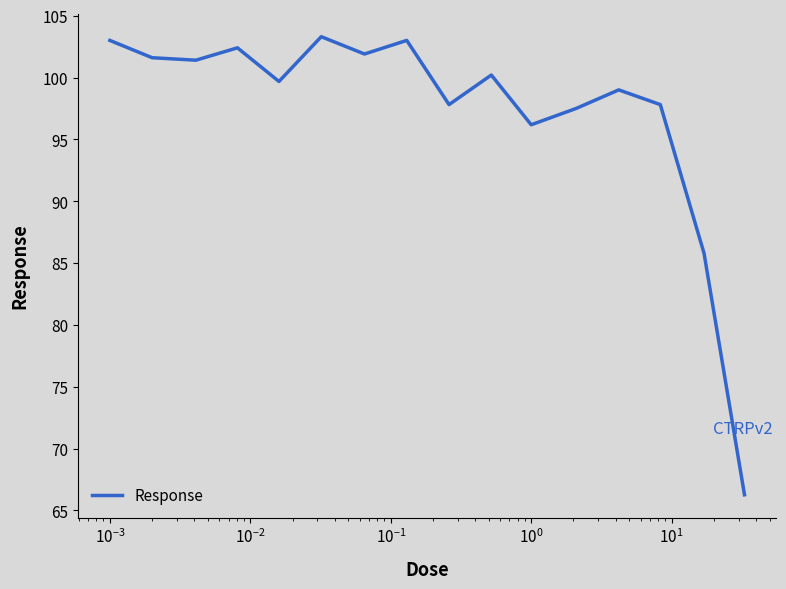

What is the greatest value displayed?

103.3